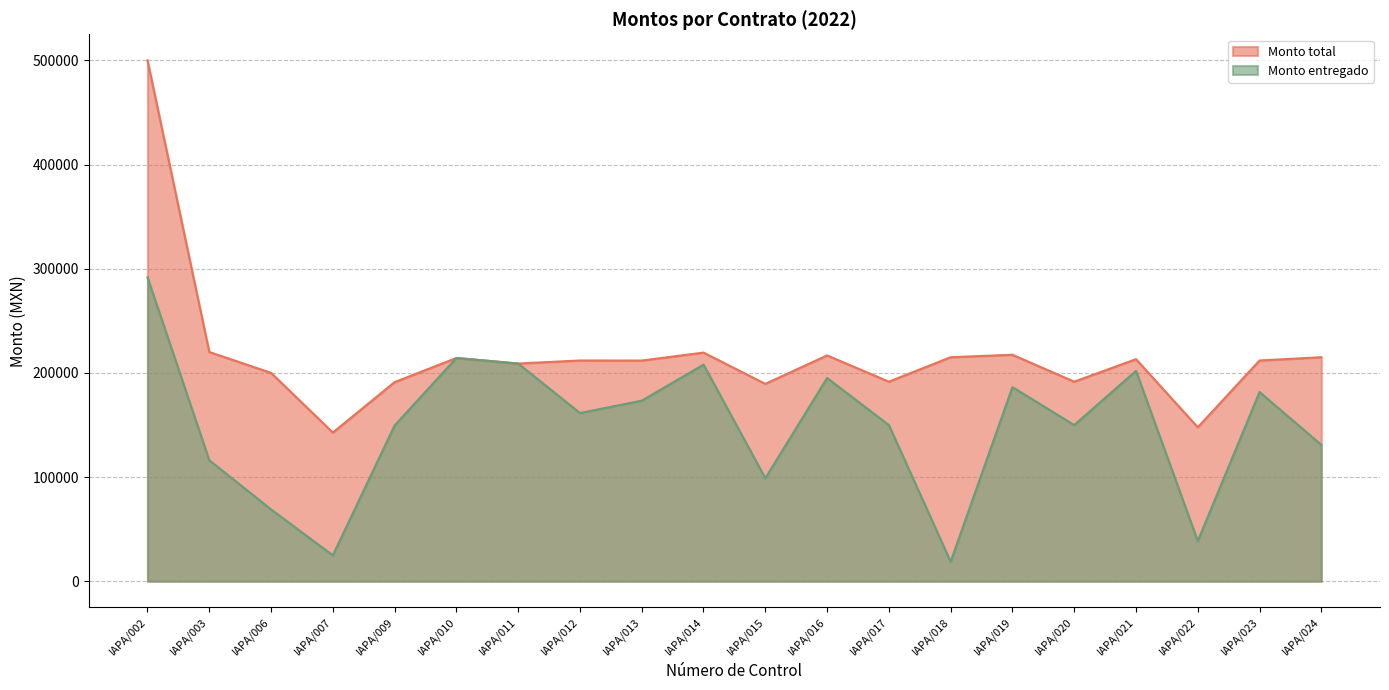

What is the highest value of the Monto entregado series?

291666.6